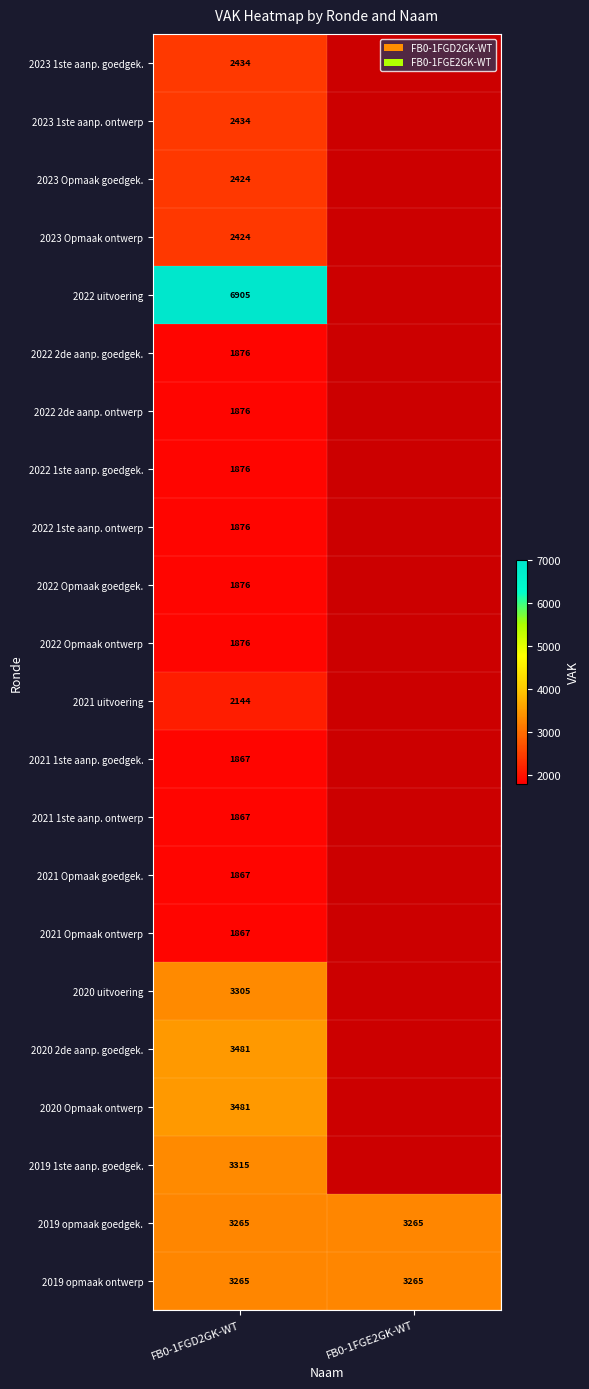

Is the value of 2021 1ste aanp. ontwerp at FB0-1FGD2GK-WT greater than the value of 2023 1ste aanp. ontwerp at FB0-1FGD2GK-WT?

No